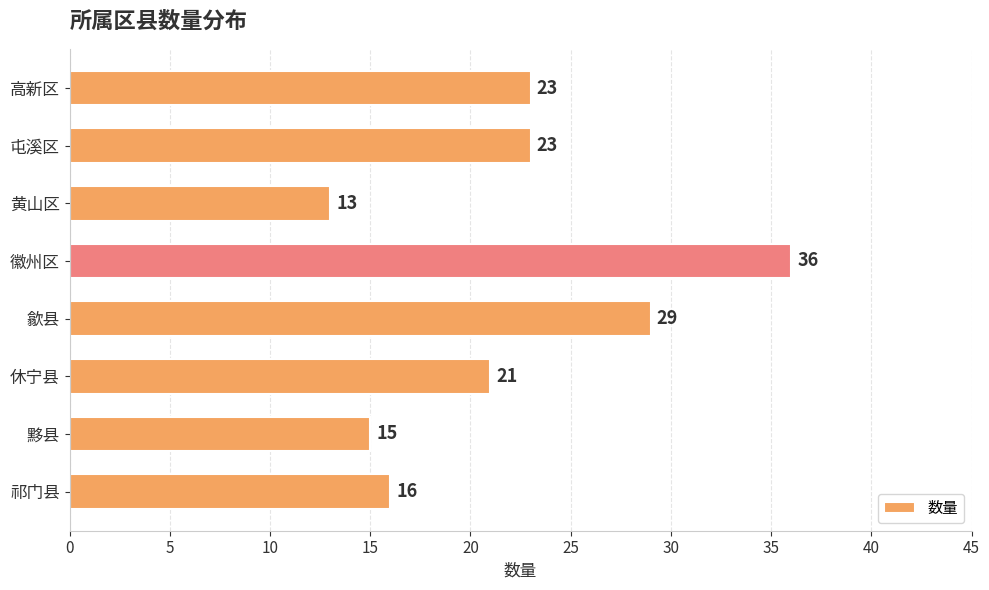

The value at 黄山区 is 13. True or false?

True